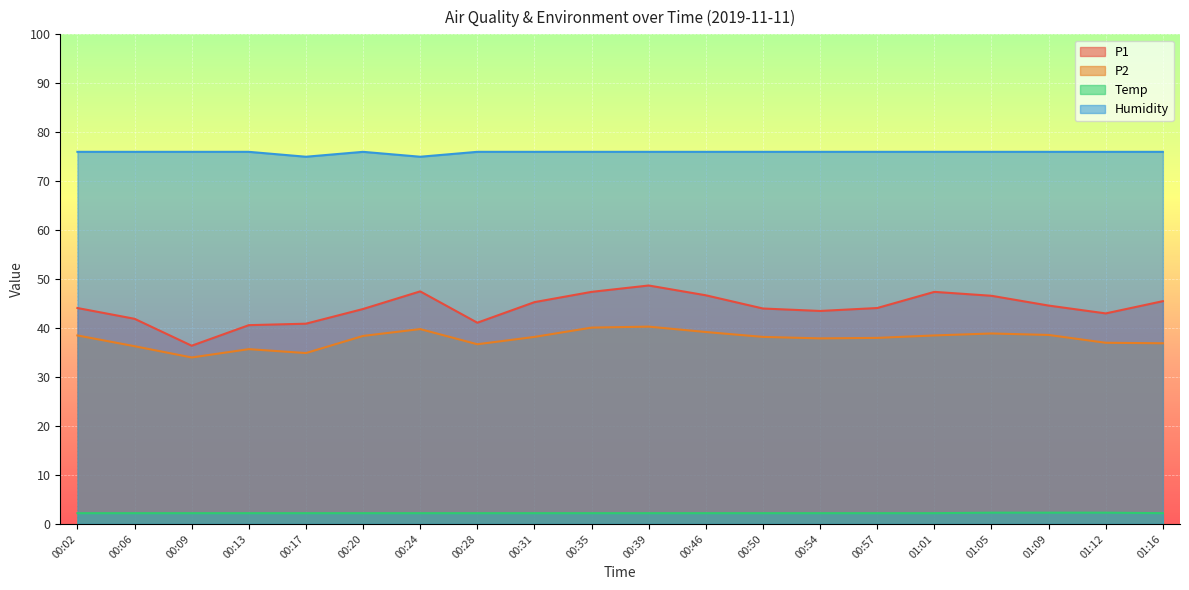

The Humidity series shows 44.7 at 00:09. True or false?

False